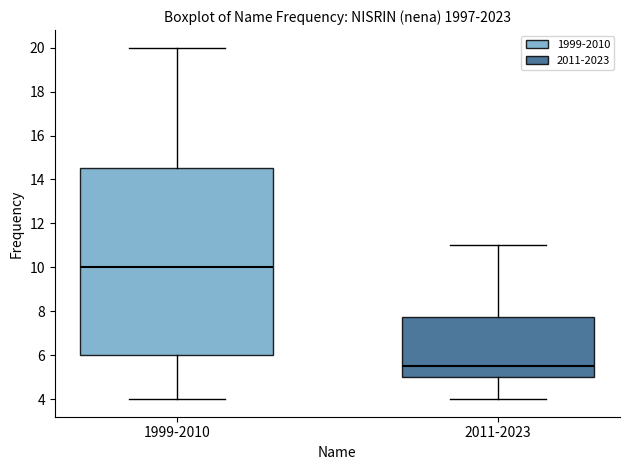

Where does the lower whisker of the box for 2011-2023 end on the y-axis? The values are not printed on the chart, so give them approximately, as read against the axis.

4.0